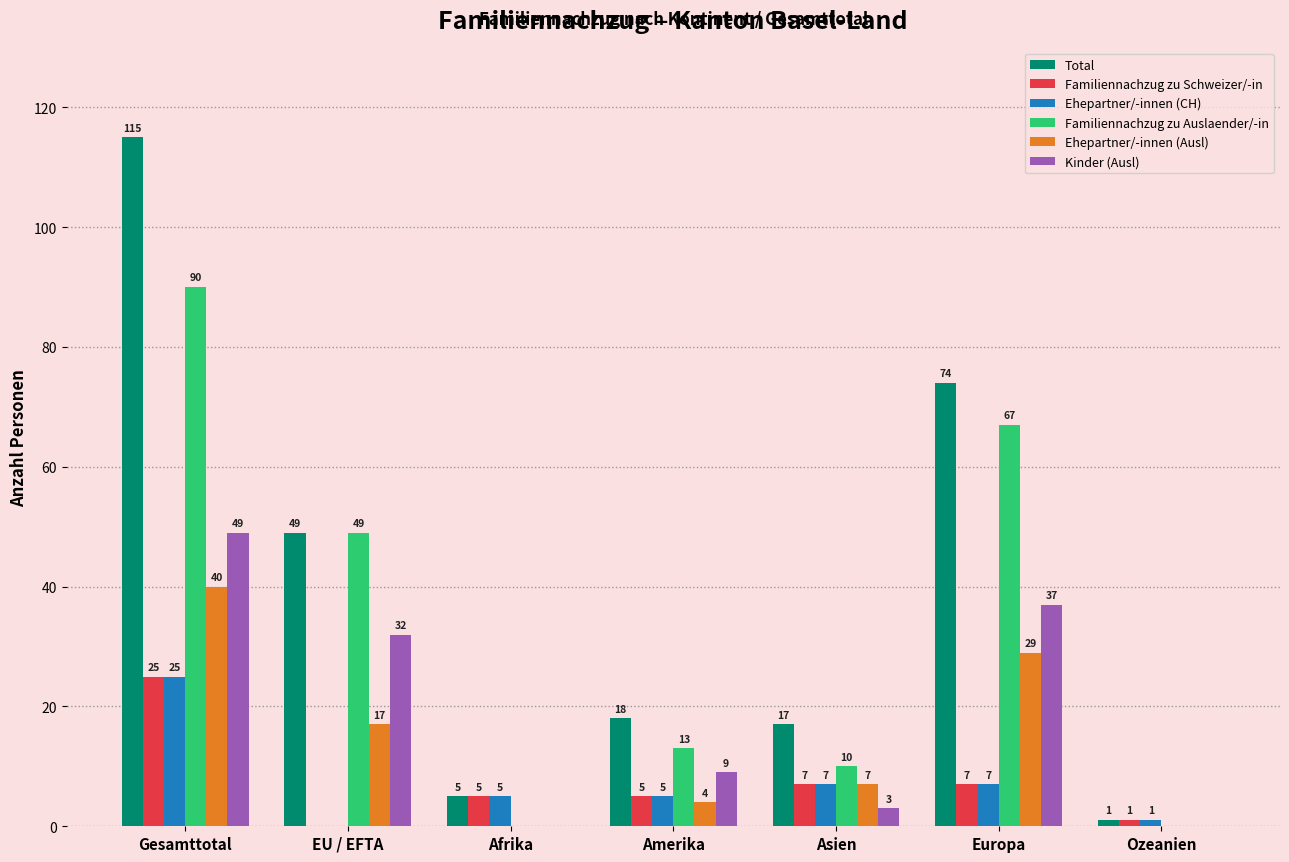

True or false: Familiennachzug zu Schweizer/-in has a value of 25 at Gesamttotal.

True